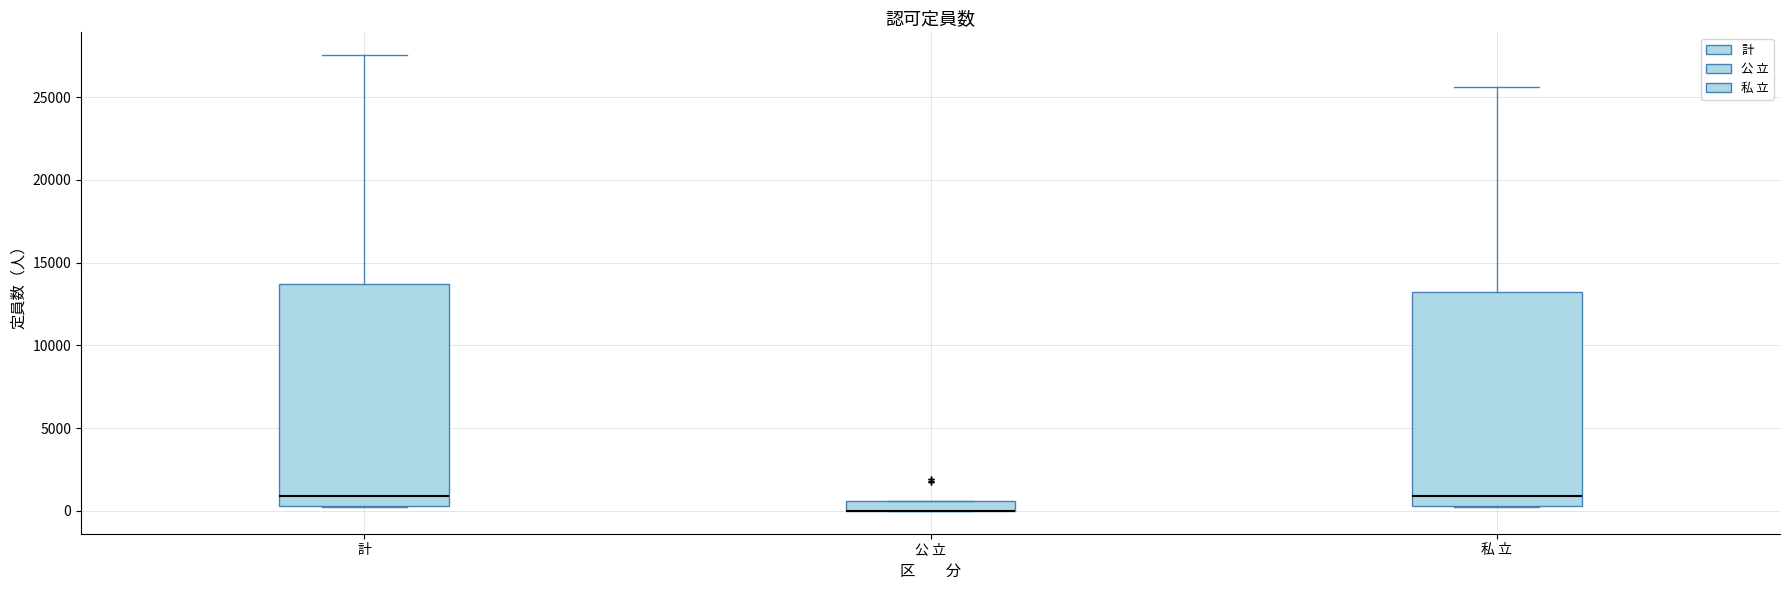

Where does the median line of the box for 私 立 sit on the y-axis? The values are not printed on the chart, so give them approximately, as read against the axis.

1000